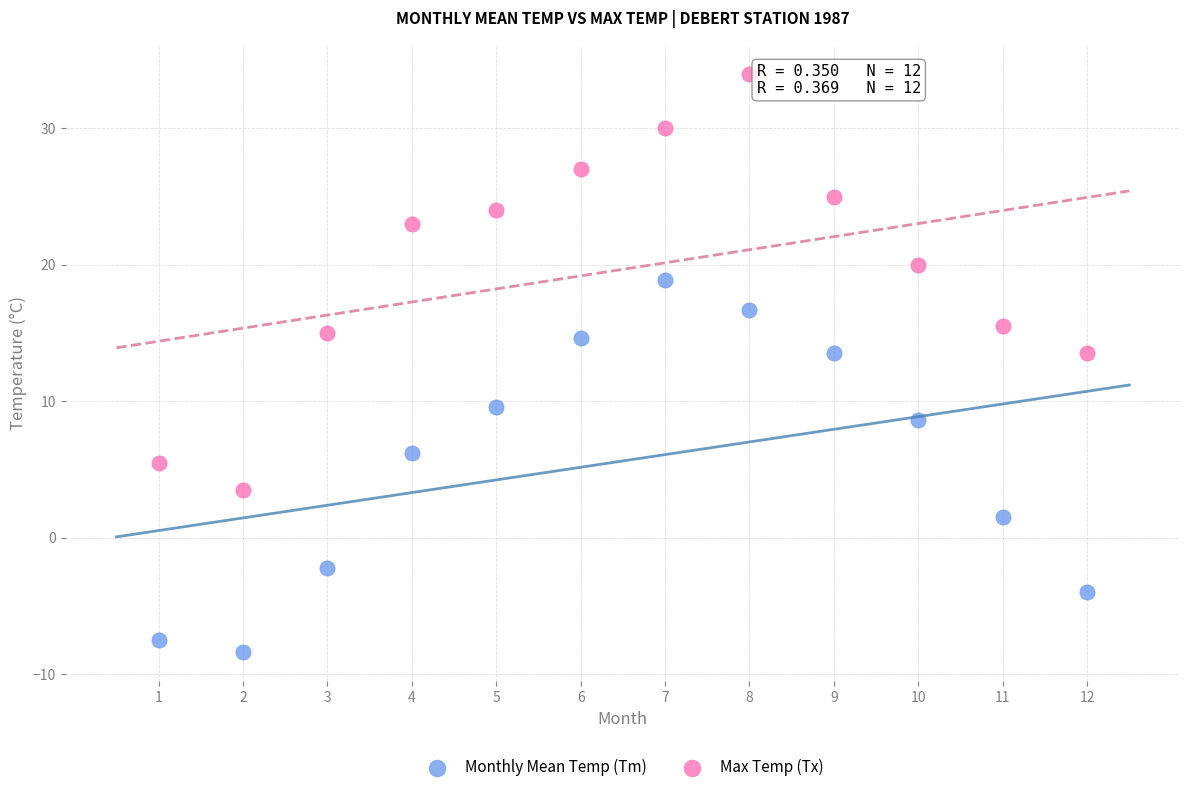

Across all data points, what is the range of X values (max minus min)?

11.0